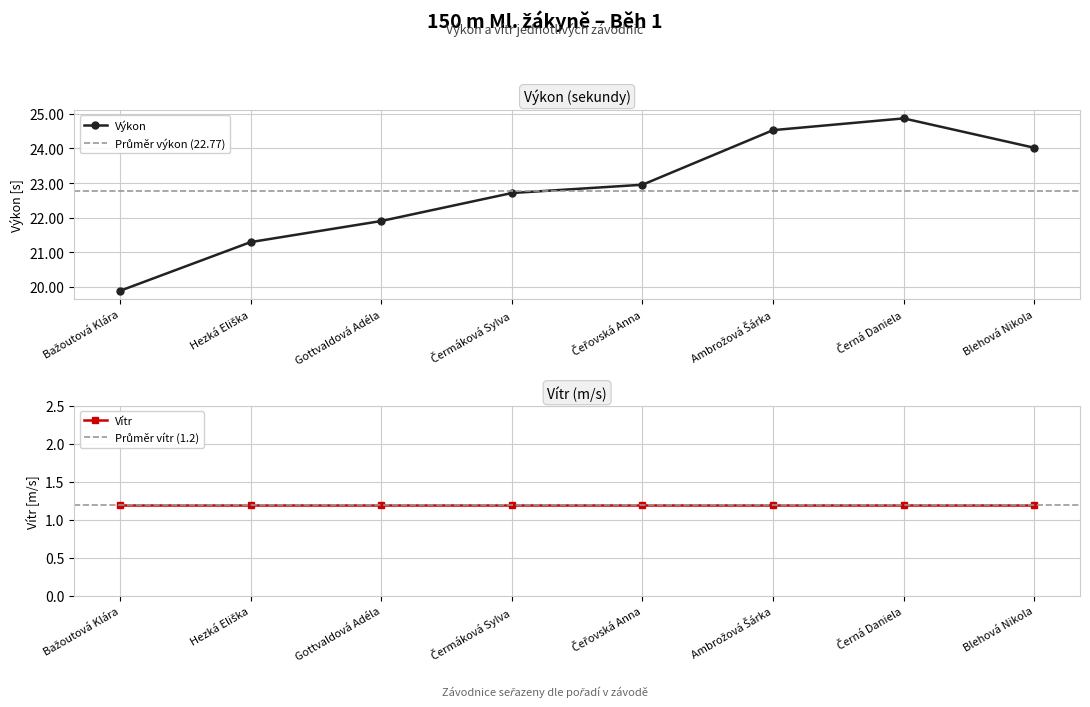

Reading right to left, list all the values displayed in this chart.

24.0	24.9	24.5	22.9	22.7	21.9	21.3	19.9